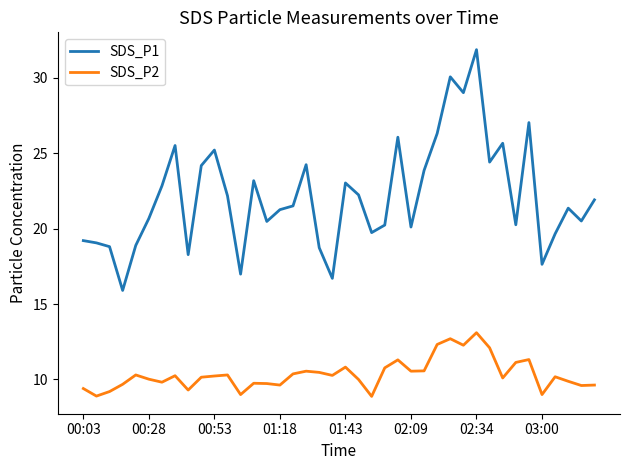

Rank the series by their maximum value, from highest to lowest.

SDS_P1, SDS_P2